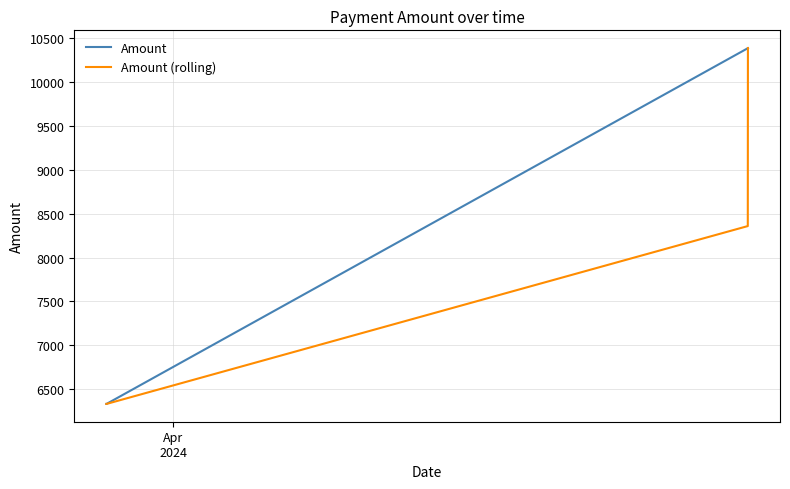

What is the maximum value for Amount (rolling)?

10390.1